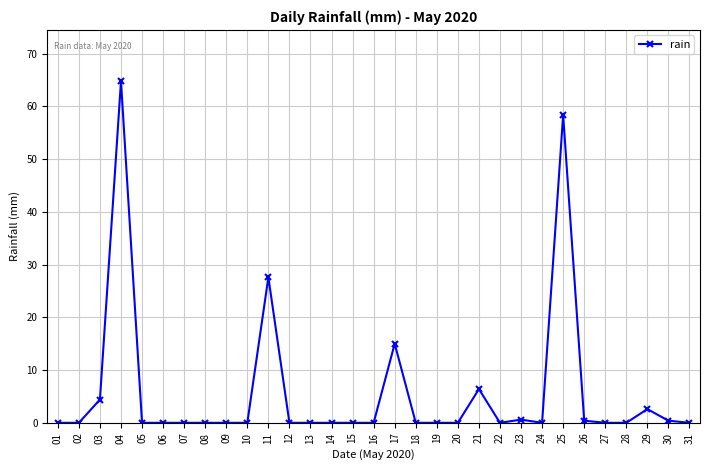

What is the maximum value shown in the chart?

64.8